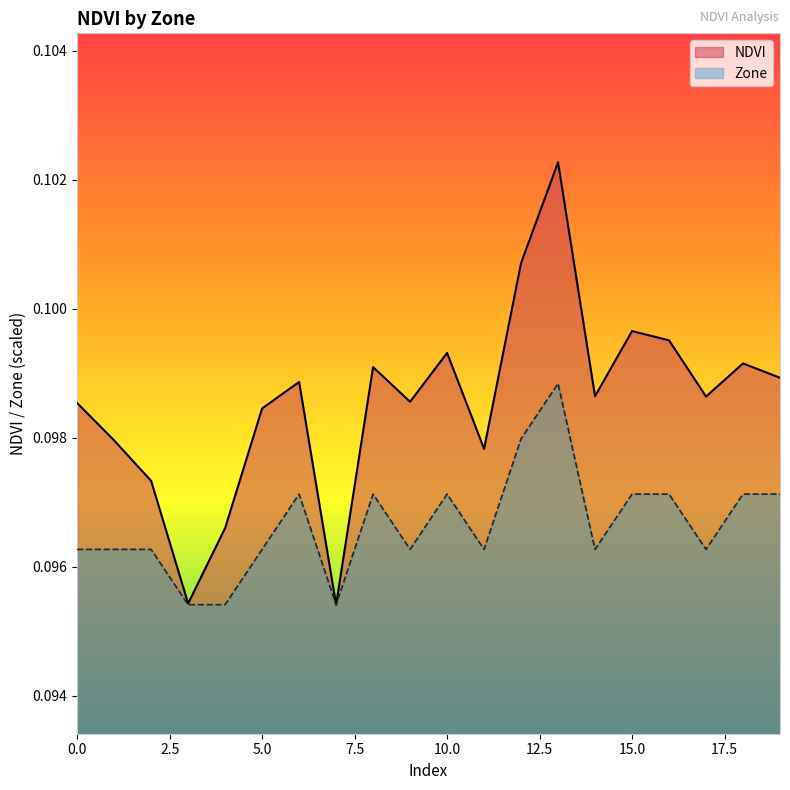

True or false: the data has more than 0 interior local peaks.

True